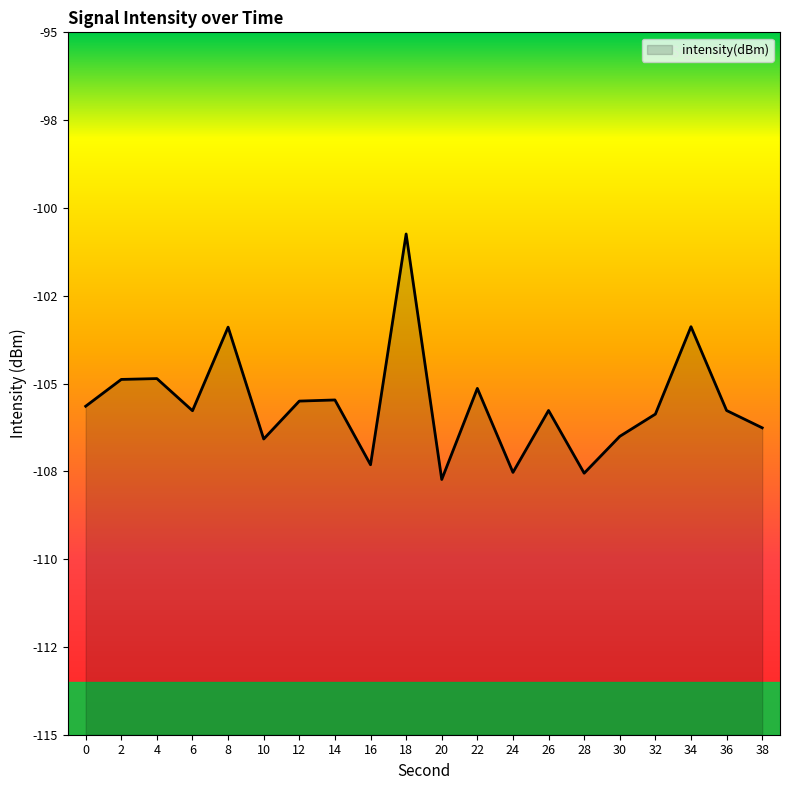

What is the difference between the maximum and minimum values?

7.0